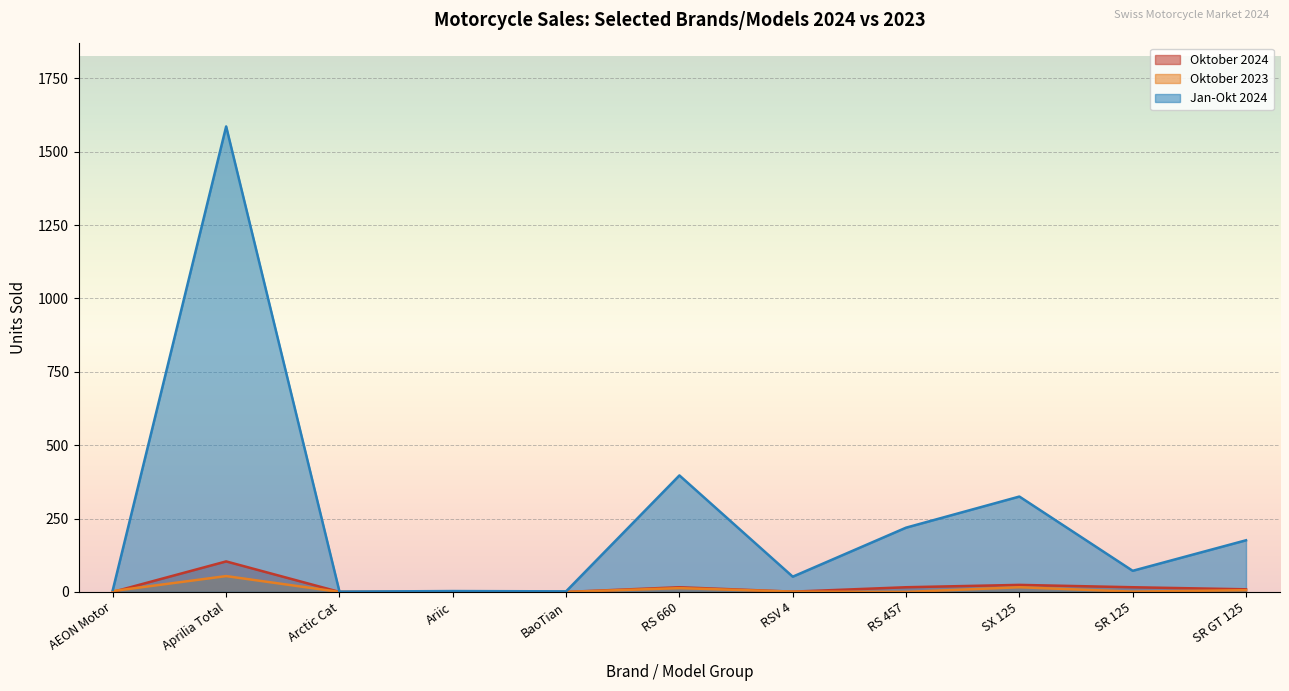

Is the value of Oktober 2024 at Aprilia RSV 4 greater than the value of Oktober 2023 at Aprilia SX 125?

No